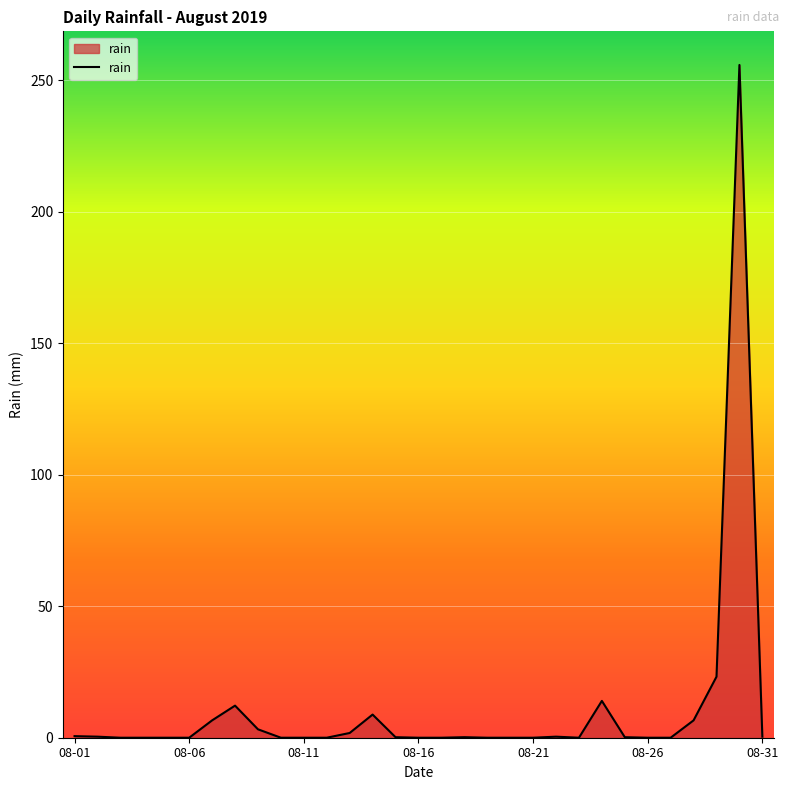

What is the greatest value displayed?

255.8